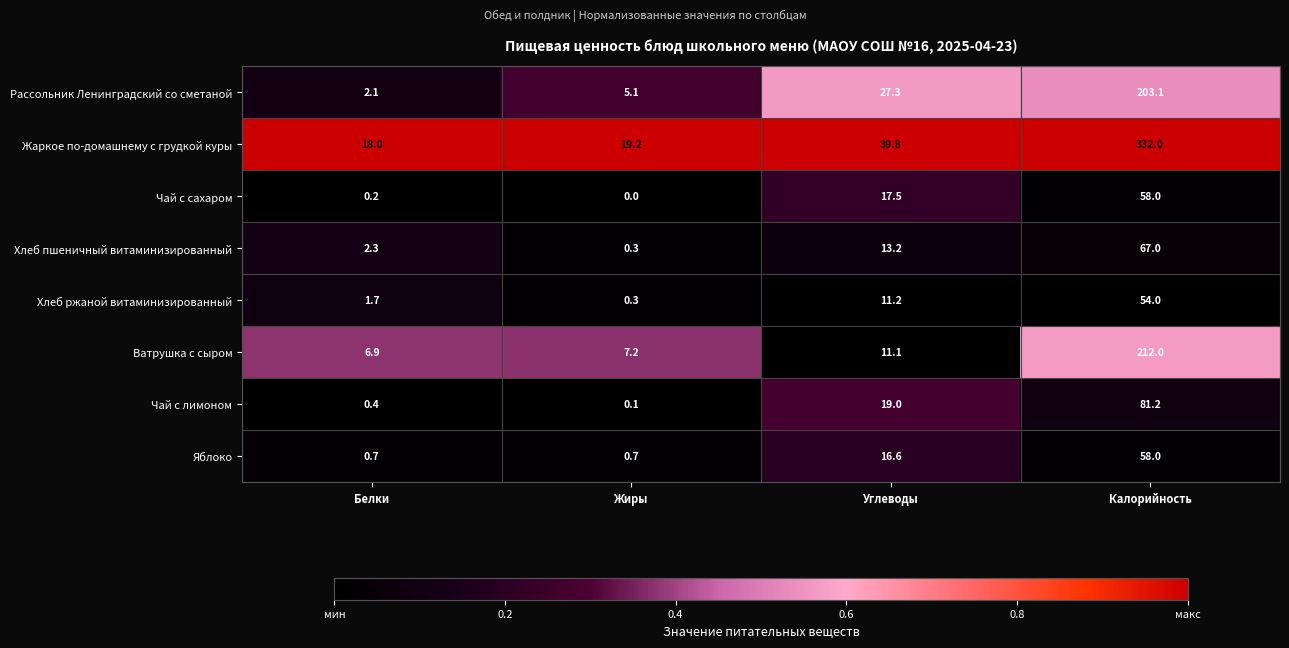

Which series changed the most between Белки and Калорийность?

Жаркое по-домашнему с грудкой куры